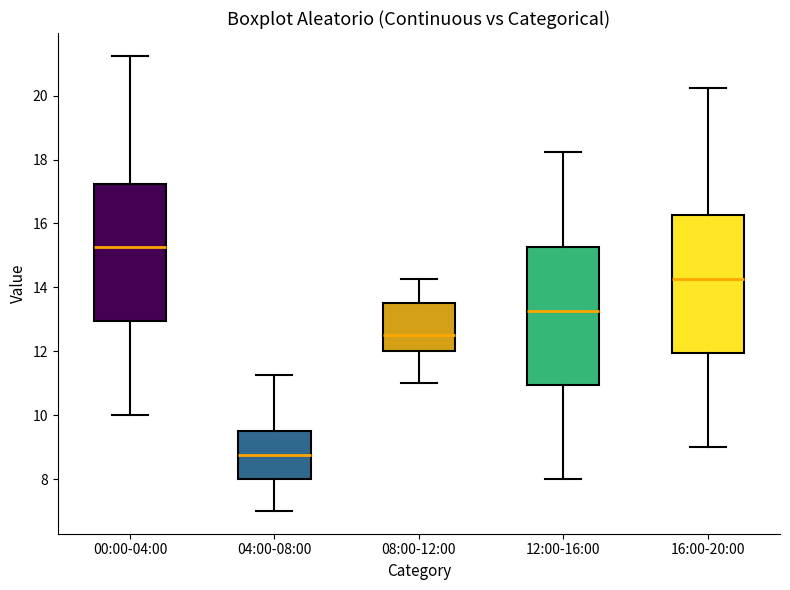

Reading left to right, read every box against the y-axis: the position of its median line, the range the box covers, and the ends of its whiskers. The values are not printed on the chart, so give them approximately, as read against the axis.

00:00-04:00: median 15.2, box 13.0 to 17.2, whiskers 10.0 to 21.2
04:00-08:00: median 8.8, box 8.0 to 9.6, whiskers 7.0 to 11.2
08:00-12:00: median 12.6, box 12.0 to 13.6, whiskers 11.0 to 14.2
12:00-16:00: median 13.2, box 11.0 to 15.2, whiskers 8.0 to 18.2
16:00-20:00: median 14.2, box 12.0 to 16.2, whiskers 9.0 to 20.2